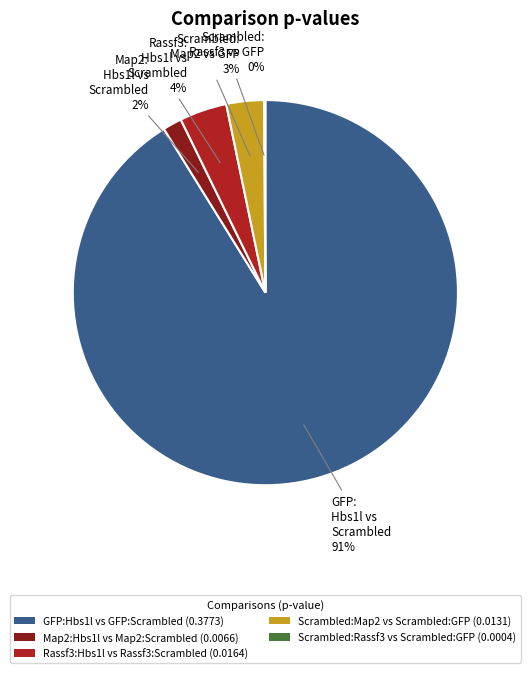

Do GFP:Hbs1l vs GFP:Scrambled (0.3773) and Rassf3:Hbs1l vs Rassf3:Scrambled (0.0164) together represent more than half of the pie?

Yes